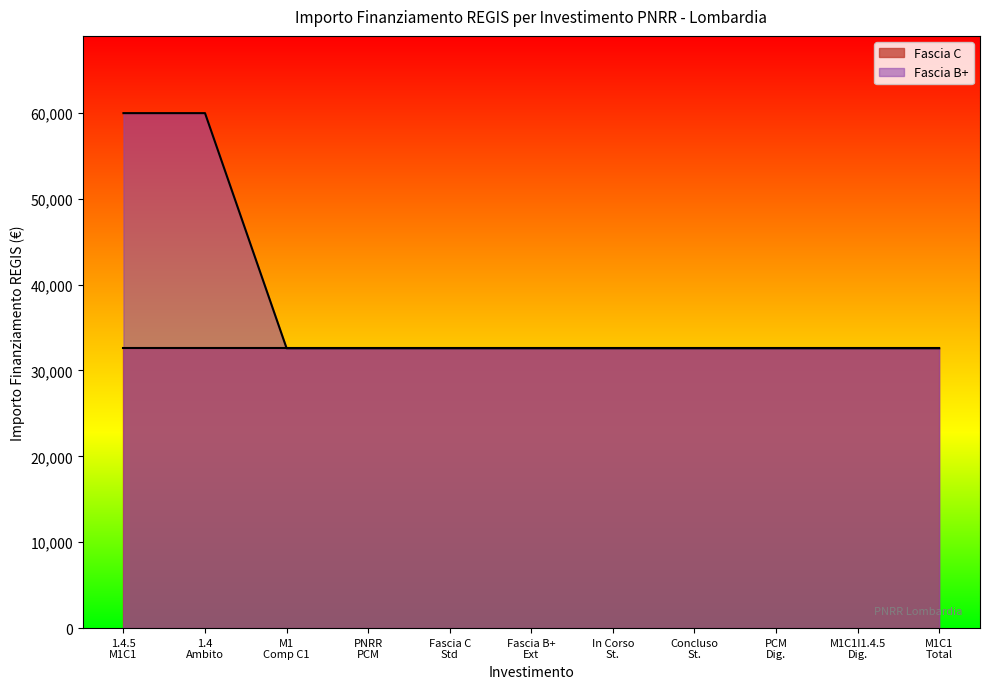

What is the sum of all values?

413233